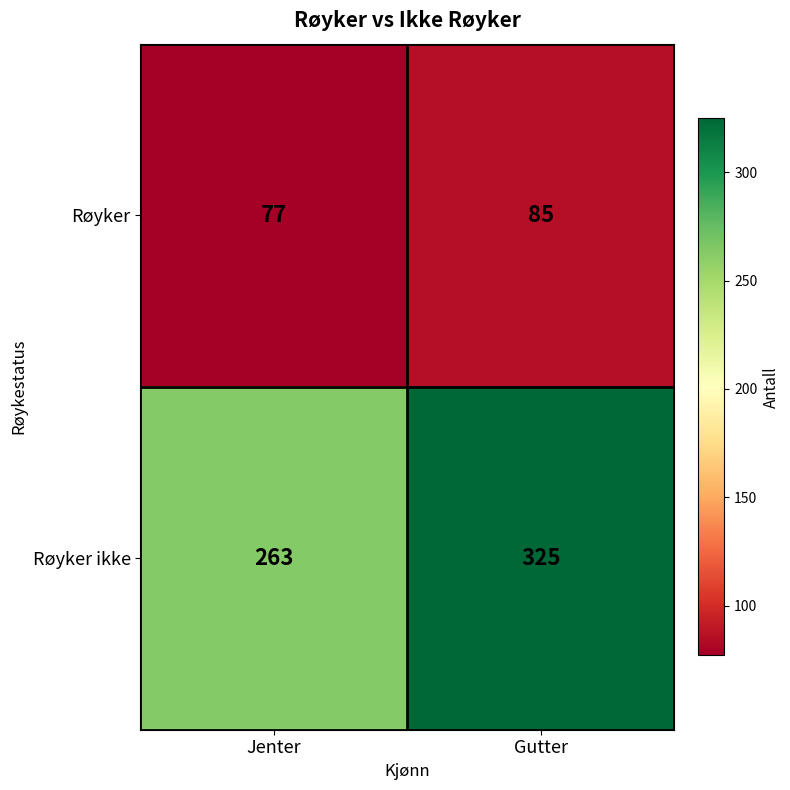

At Gutter, list the series in order from largest to smallest.

Røyker ikke, Røyker